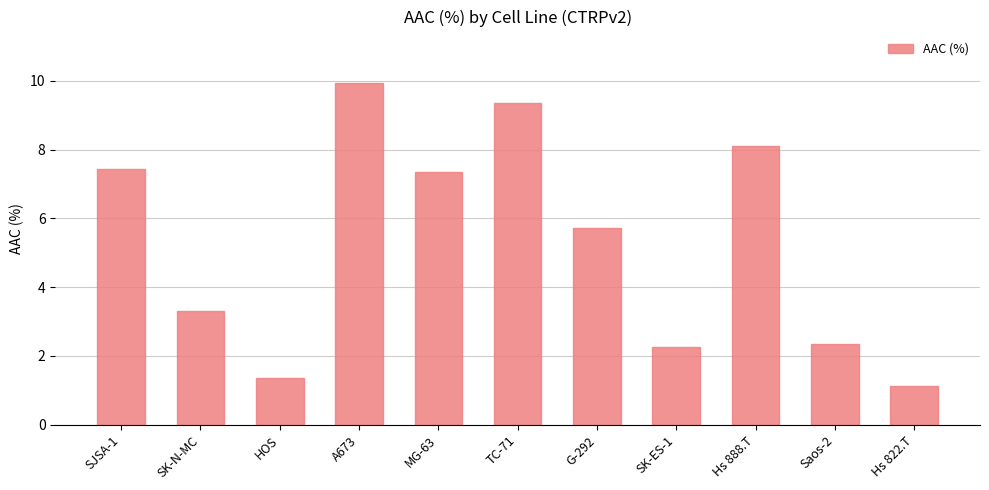

What position from the right is Hs 822.T?

1